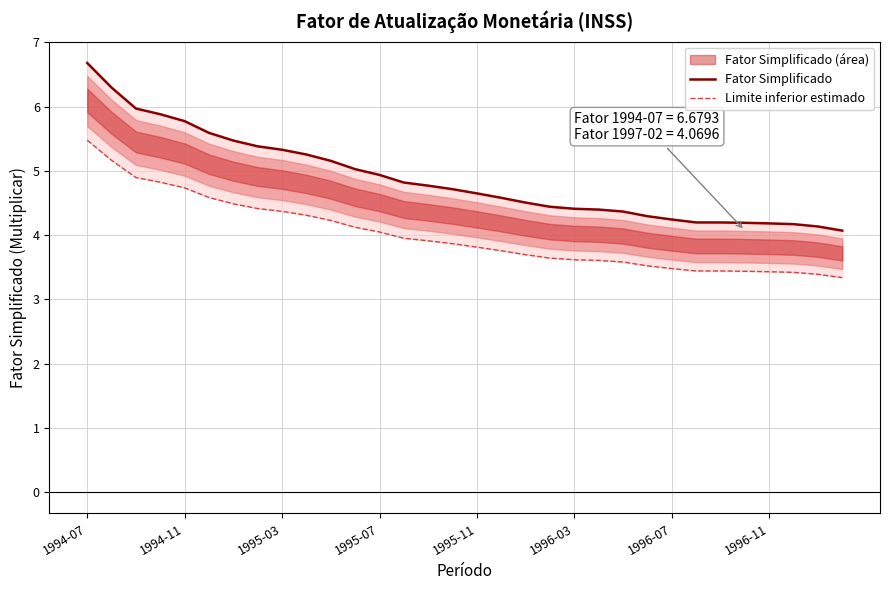

List the labels in order of Limite inferior estimado value, largest first.

1994-07, 1994-11, 1995-03, 1995-07, 1995-11, 1996-03, 1996-07, 1996-11, 8, 9, 10, 11, 12, 13, 14, 15, 16, 17, 18, 19, 20, 21, 22, 23, 24, 25, 26, 27, 28, 29, 30, 31